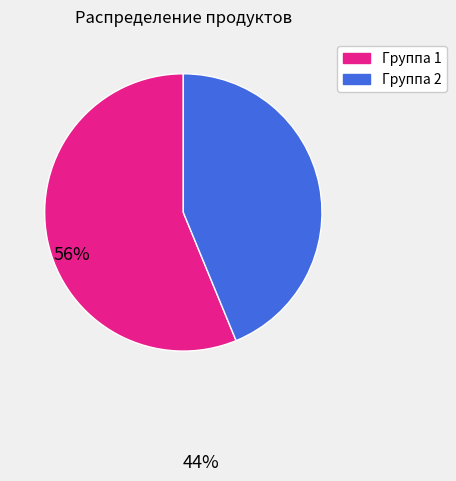

Does any single category account for the majority?

Yes